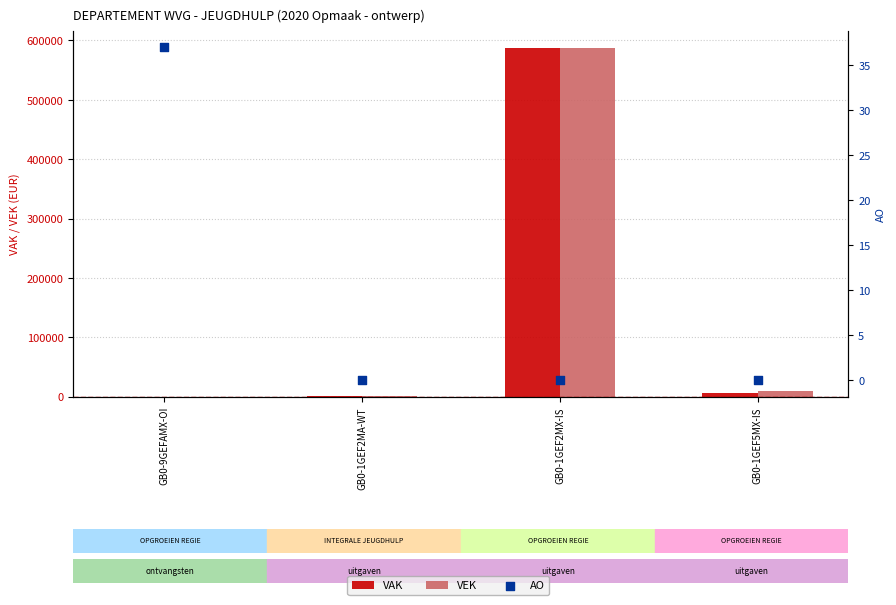

Which series has the largest total across all categories?

VEK